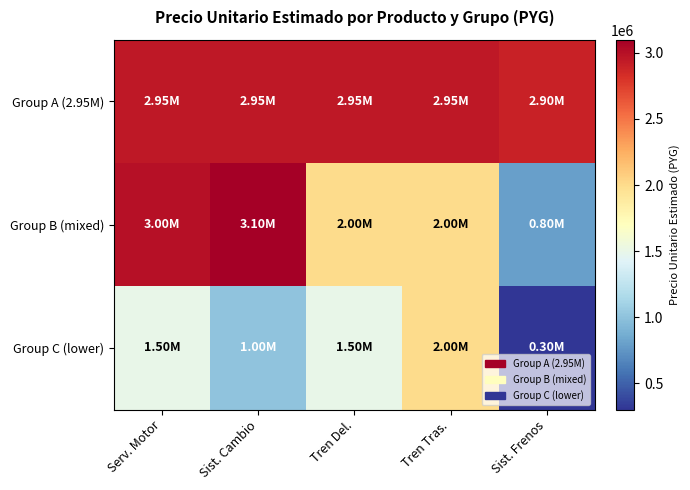

Reading left to right, what are all the values shown in this chart?

Group A (2.95M): Serv. Motor=2950000	Sist. Cambio=2950000	Tren Del.=2950000	Tren Tras.=2950000	Sist. Frenos=2900000
Group B (mixed): Serv. Motor=3000000	Sist. Cambio=3100000	Tren Del.=2000000	Tren Tras.=2000000	Sist. Frenos=800000
Group C (lower): Serv. Motor=1500000	Sist. Cambio=1000000	Tren Del.=1500000	Tren Tras.=2000000	Sist. Frenos=300000